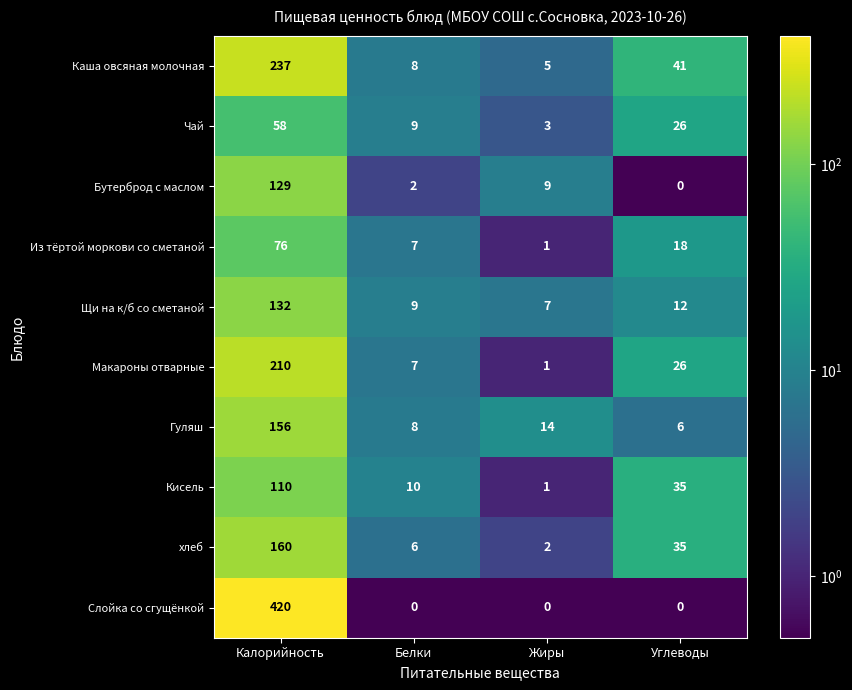

What is the smallest value displayed?

0